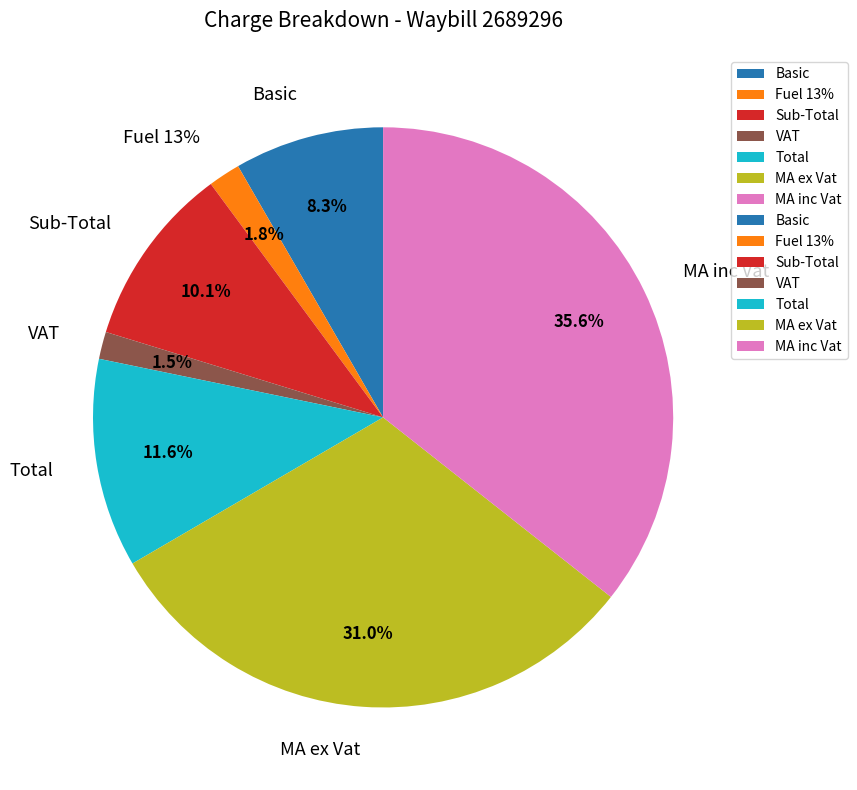

How many segments does this pie chart have?

7